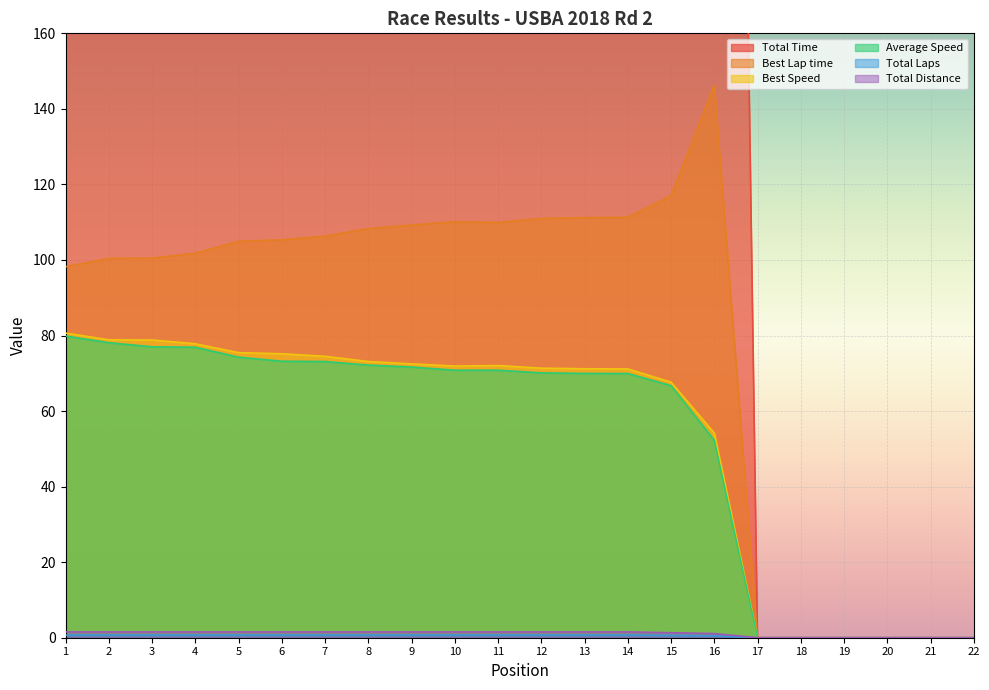

At which category does Best Speed reach its first local valley?

10